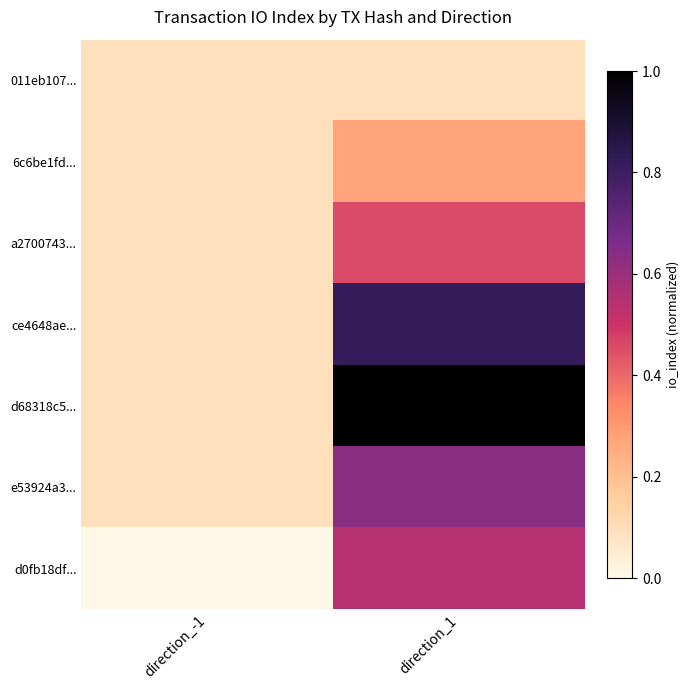

Rank the series at direction_1 from lowest to highest value.

011eb107..., 6c6be1fd..., a2700743..., d0fb18df..., e53924a3..., ce4648ae..., d68318c5...